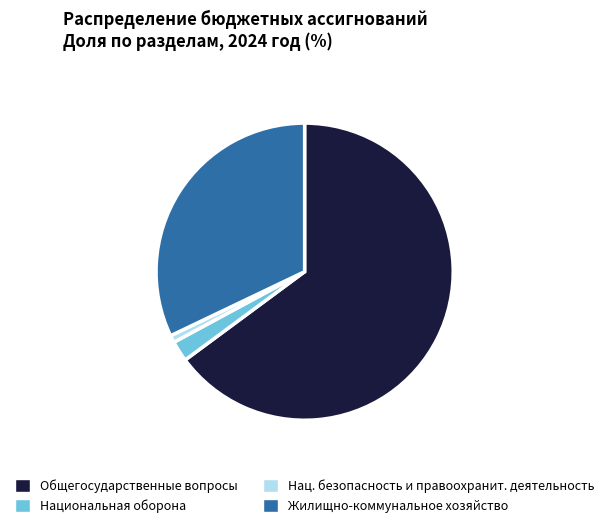

Which slice is the smallest?

Нац. безопасность и правоохранит. деятельность